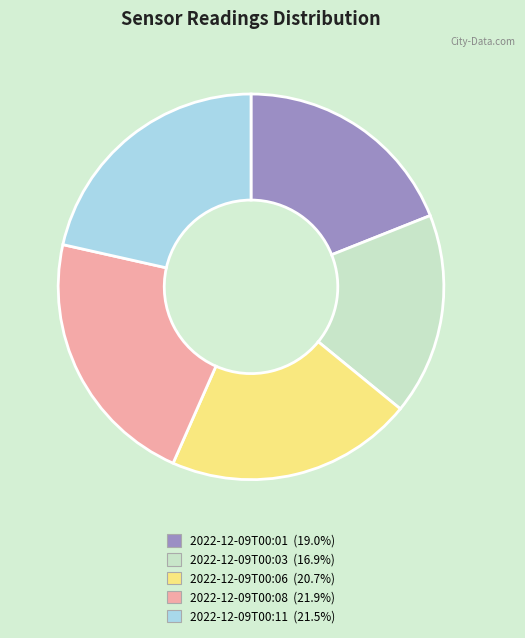

How many segments does this pie chart have?

5